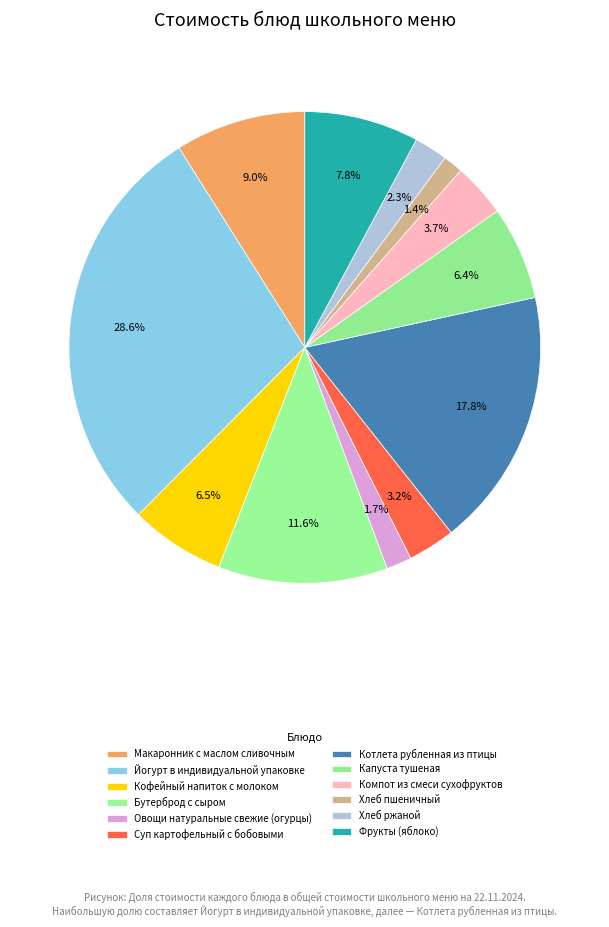

Is Бутерброд с сыром the majority of the pie?

No